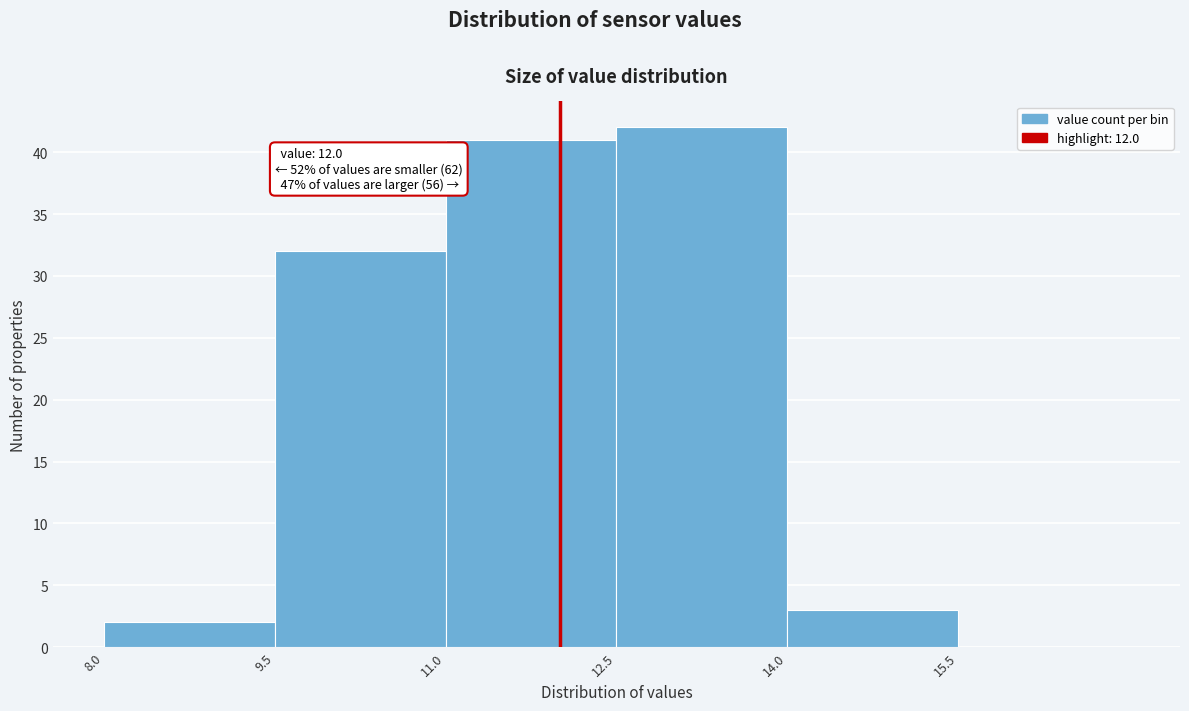

Over which range of the x-axis is the bar tallest?

12.5 to 14.0